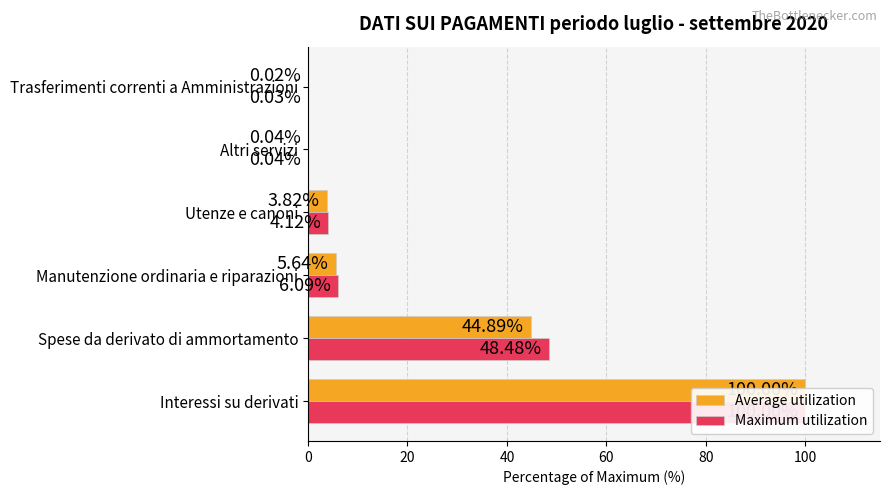

What is the value of the Maximum utilization bar at the 2nd from the left?

48.5